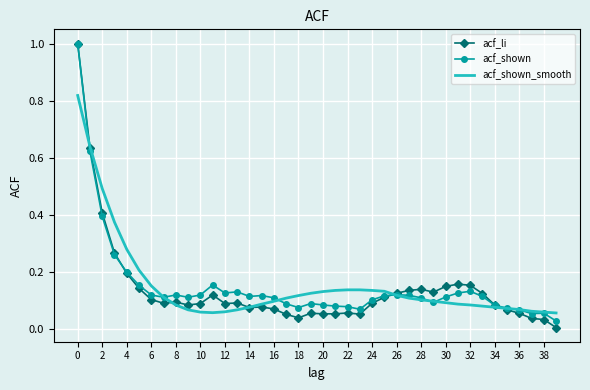

What is the maximum value shown in the chart?

1.0